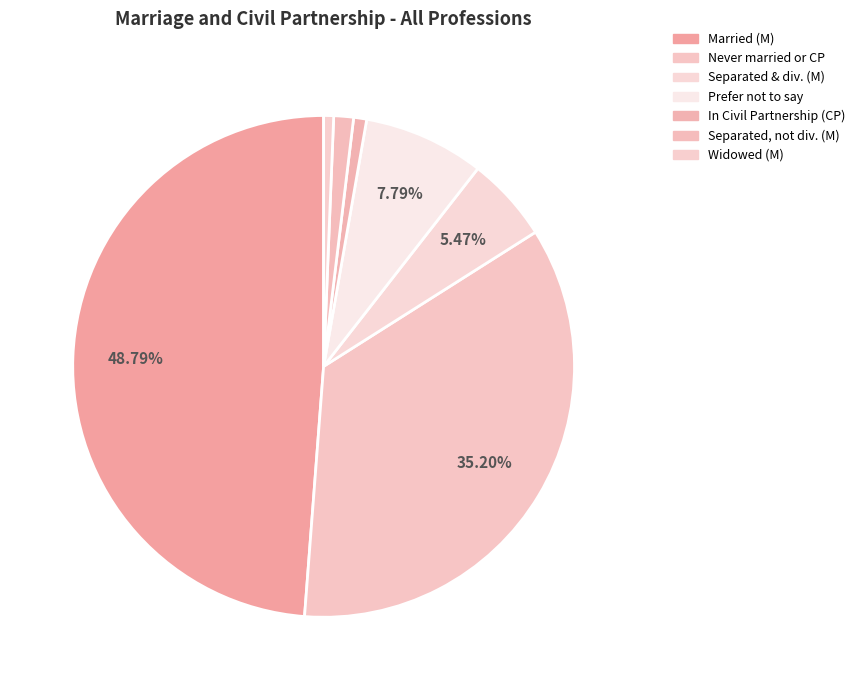

To the nearest percent, what percentage of the pie is Separated & div. (M)?

5%